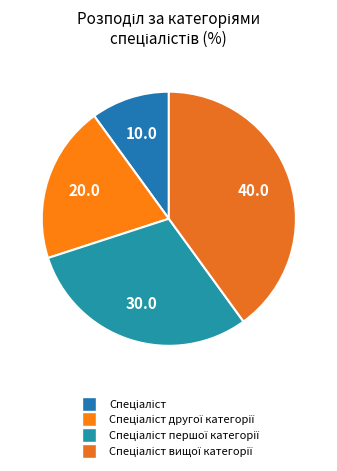

Which category has the smallest portion of the pie?

Спеціаліст